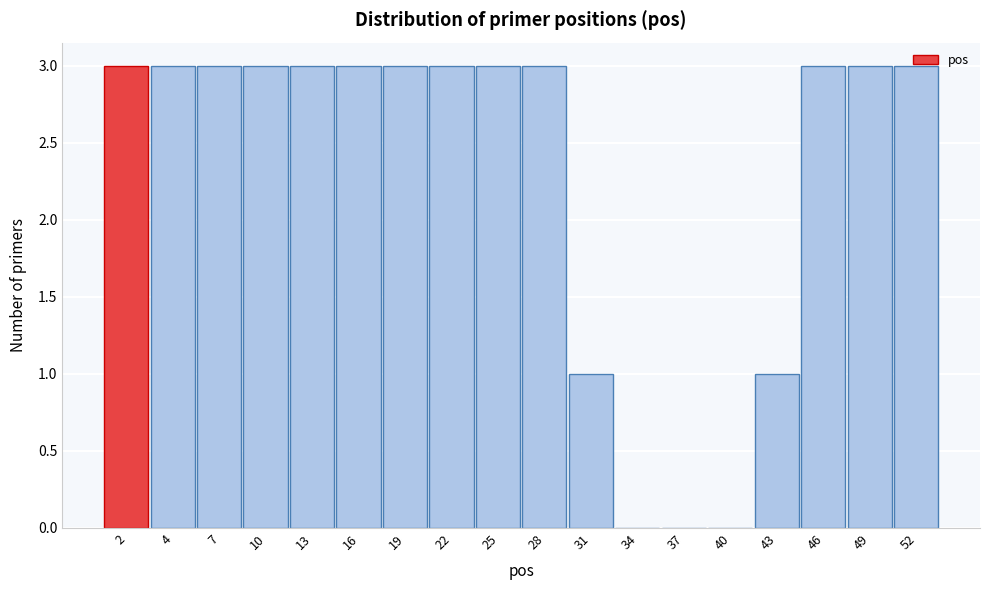

Between 7 and 31, which is larger?

7